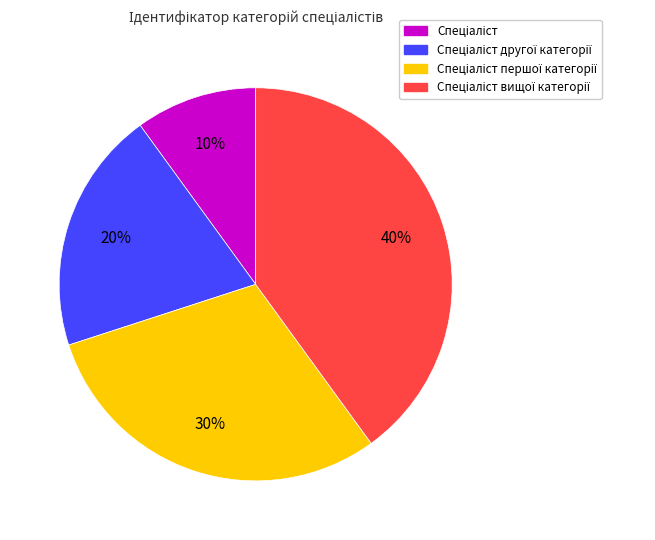

Count the number of slices in the pie.

4